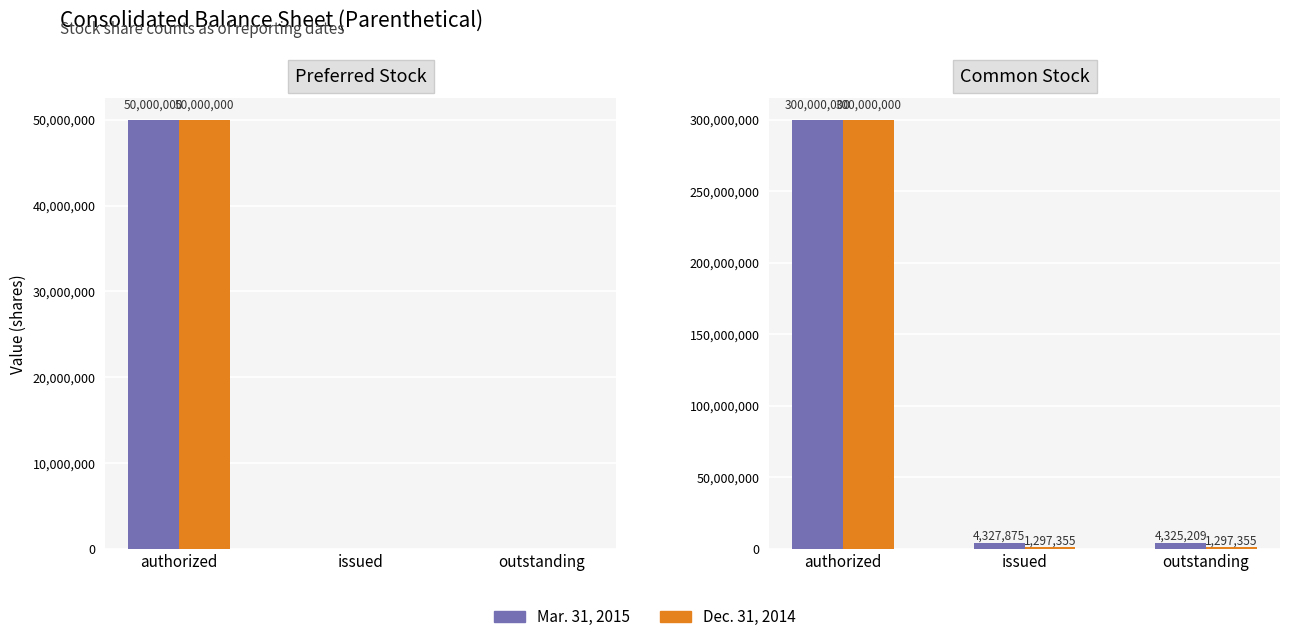

What is the label of the 1st bar from the right?

outstanding